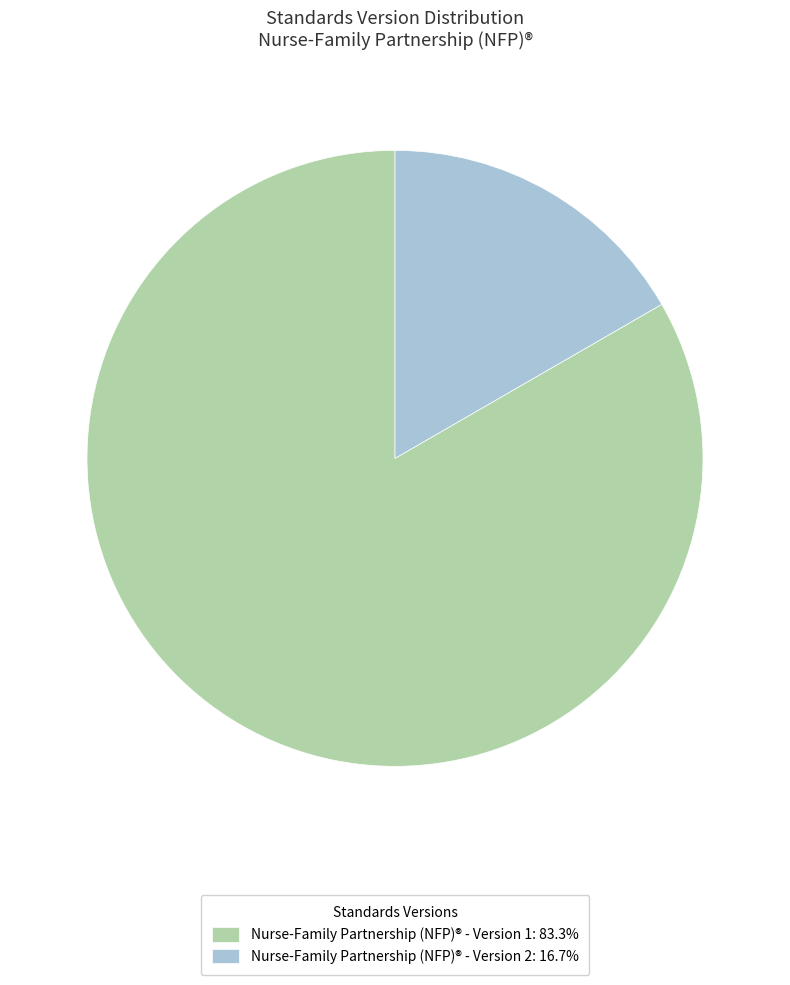

Is the sum of Nurse-Family Partnership (NFP)® - Version 1: 83.3% and Nurse-Family Partnership (NFP)® - Version 2: 16.7% greater than half?

Yes